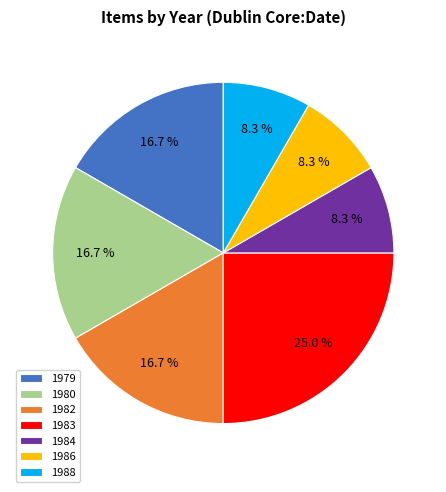

To the nearest percent, what is the difference between the largest and smallest slice percentages?

17%